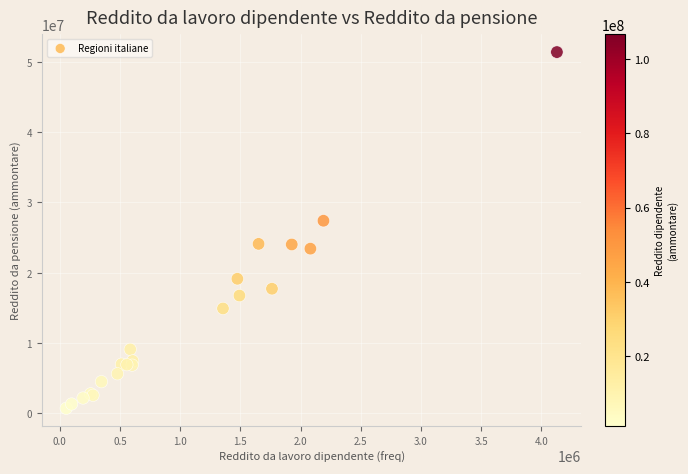

What Y value in the scatter plot is closest to 26051504?

27398106